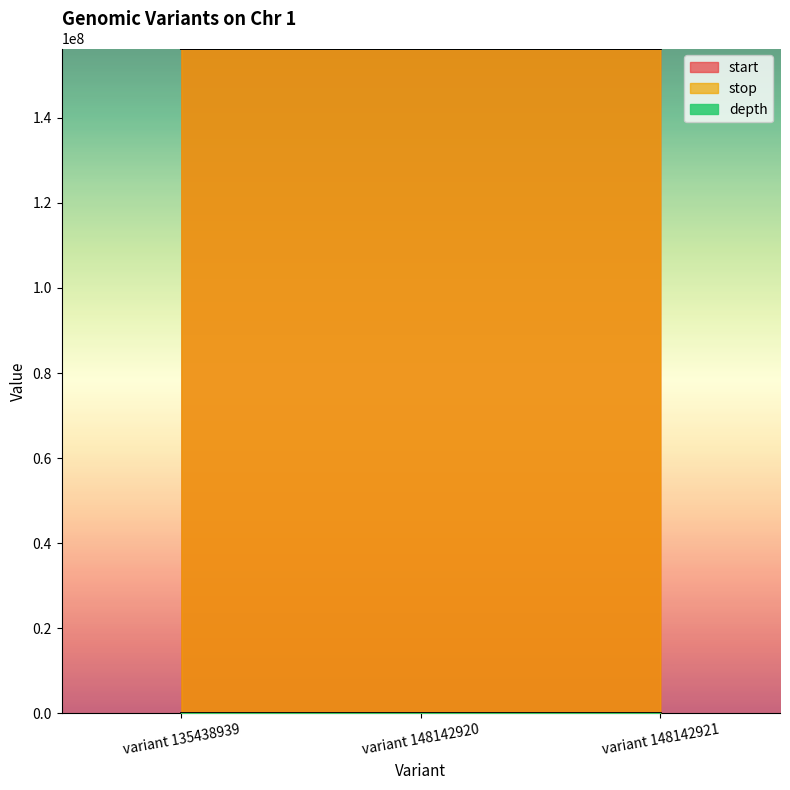

Which category has the highest value across all series?

variant 148142921